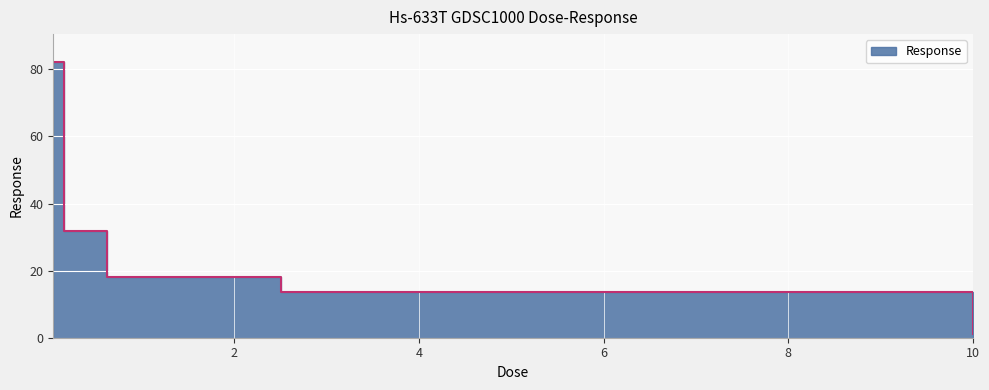

Rank the categories by value from lowest to highest.

10.0, 2.5, 0.625, 0.15625, 0.0390625